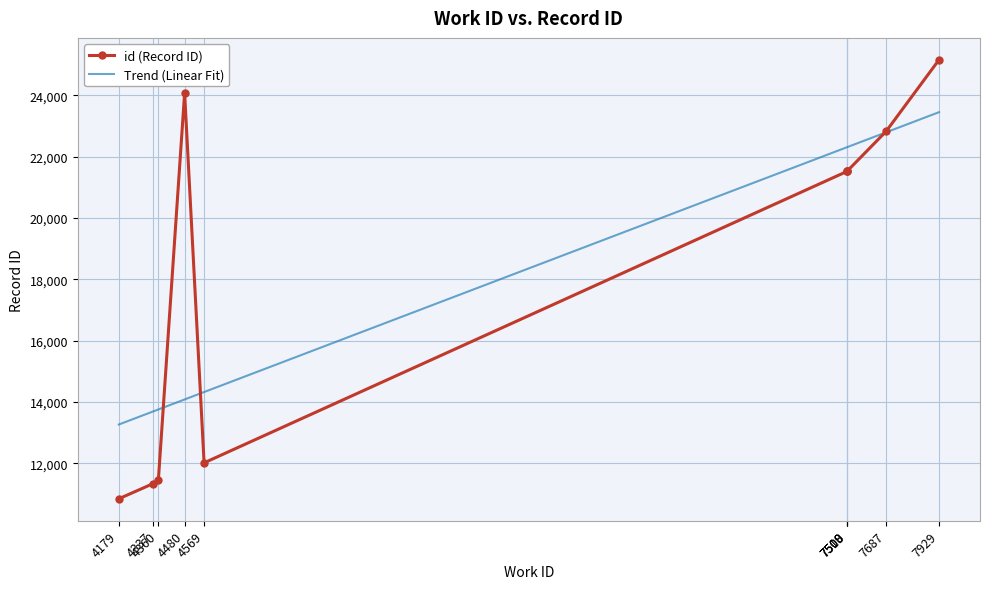

What is the greatest value displayed?

25155.0